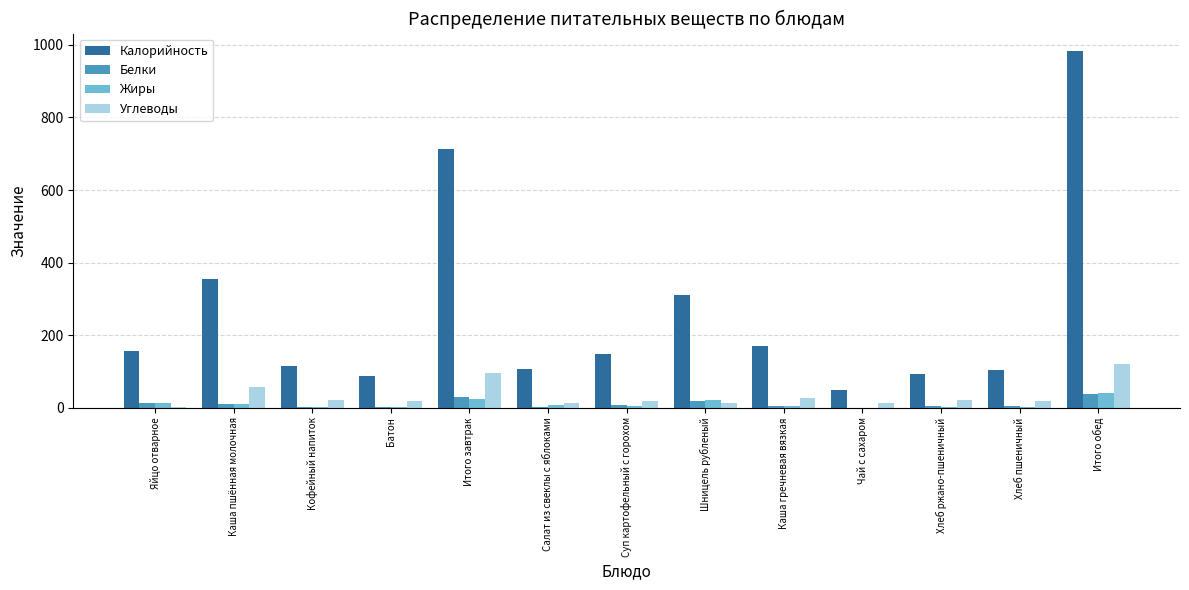

Read the Белки value at Итого обед.

37.7